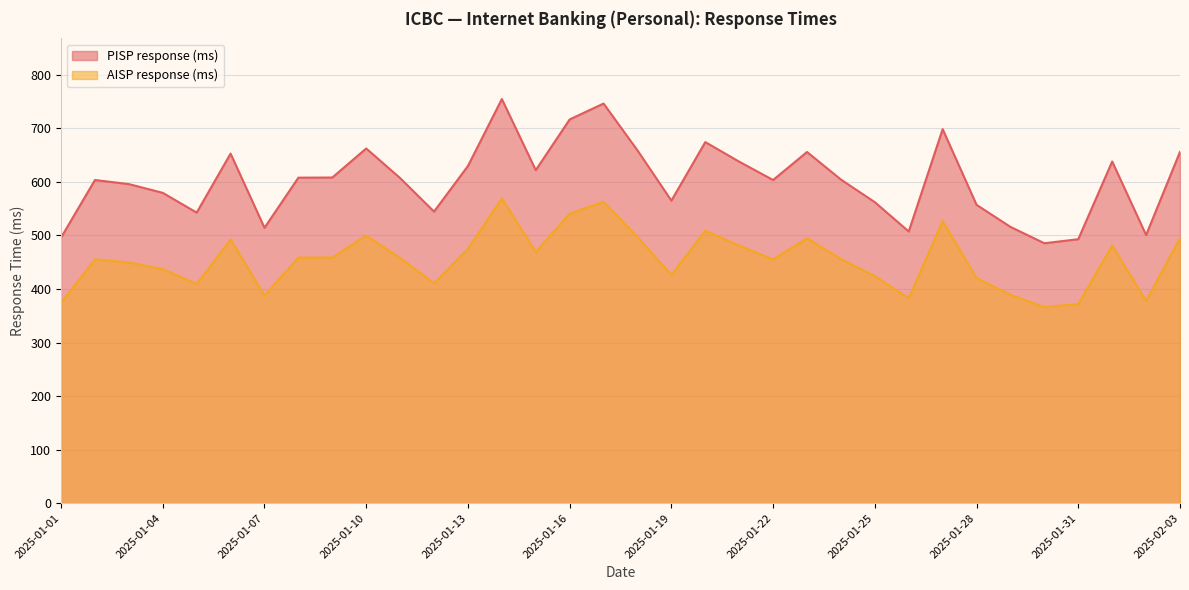

Where is AISP response (ms) nearest to the value 467?

2025-01-15